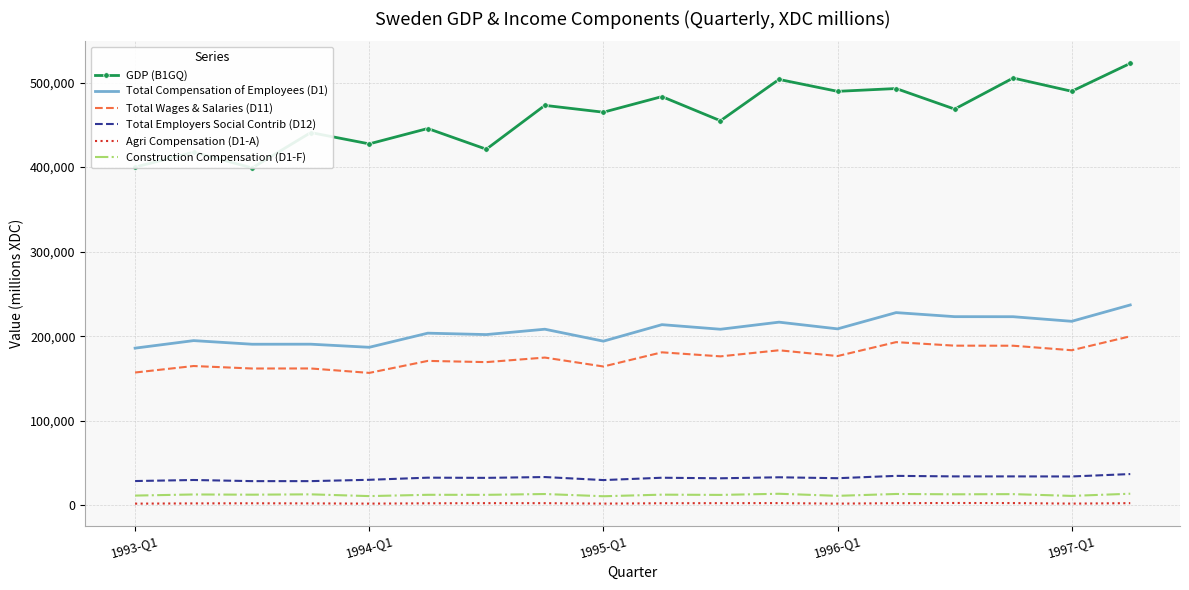

True or false: Total Wages & Salaries (D11) and Agri Compensation (D1-A) cross at least once.

False